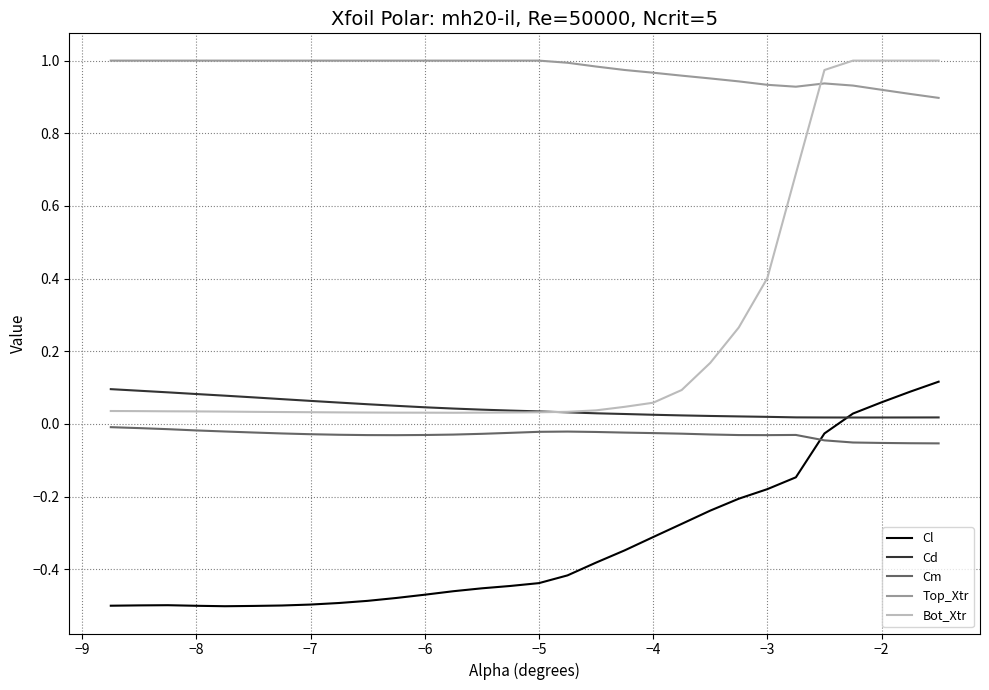

True or false: Cm and Top_Xtr cross at least once.

False